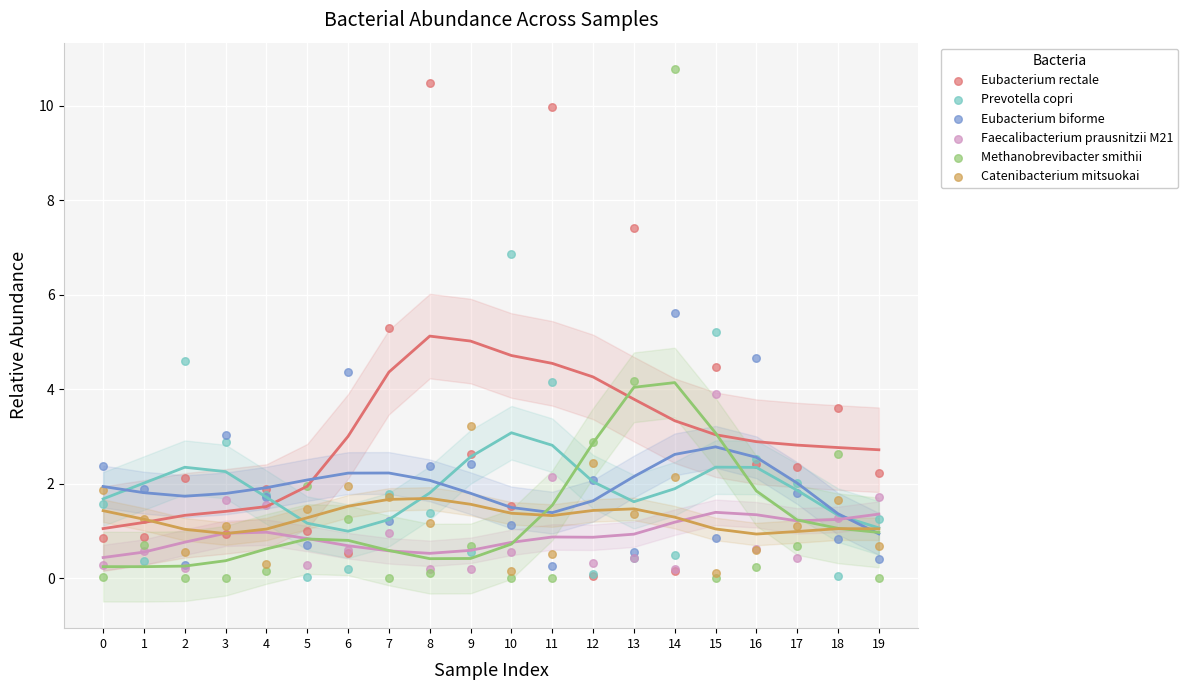

Which series has the largest Y range (max minus min)?

Methanobrevibacter smithii